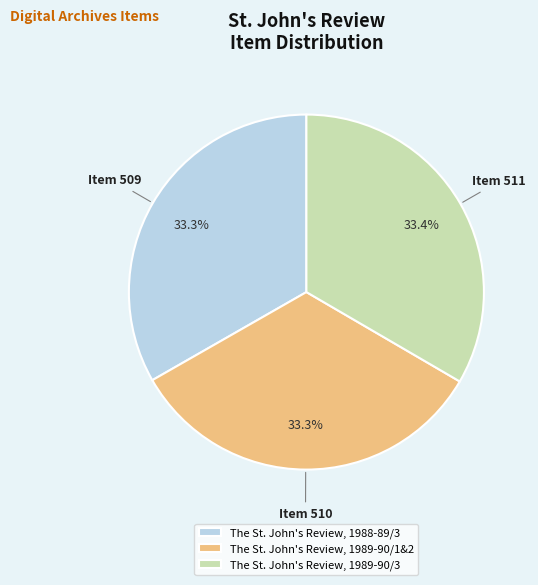

Combined, what portion of the pie is The St. John's Review, 1989-90/1&2 and The St. John's Review, 1988-89/3?

66.6%